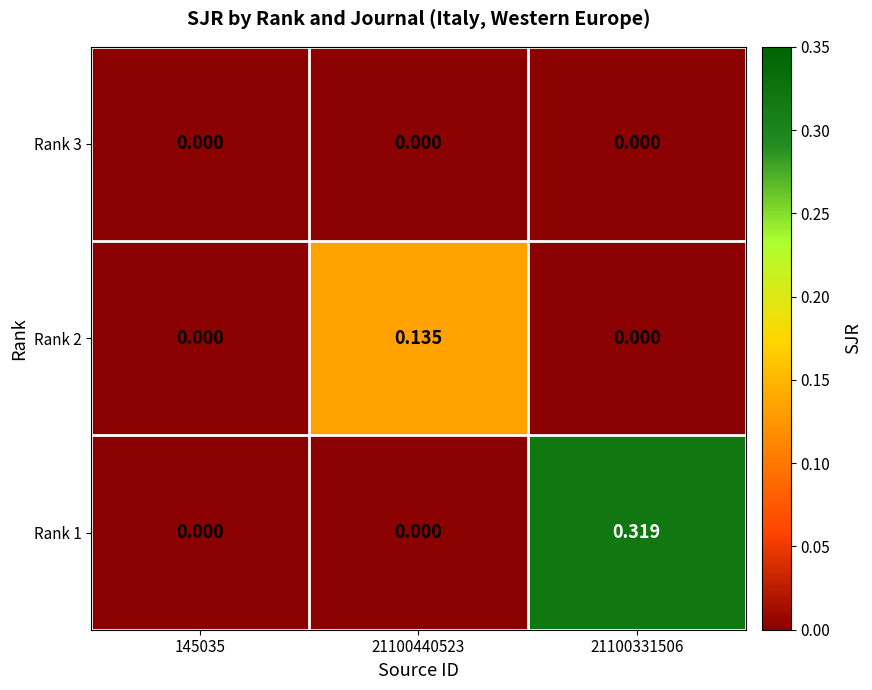

How many distinct data groups are displayed?

3